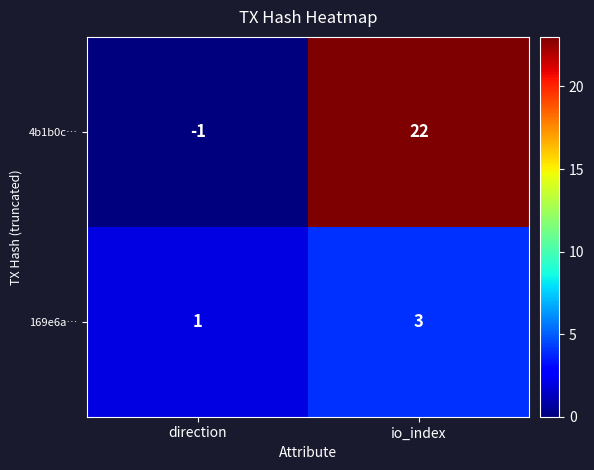

What is the sum of the 4b1b0c… values at io_index and direction?

21